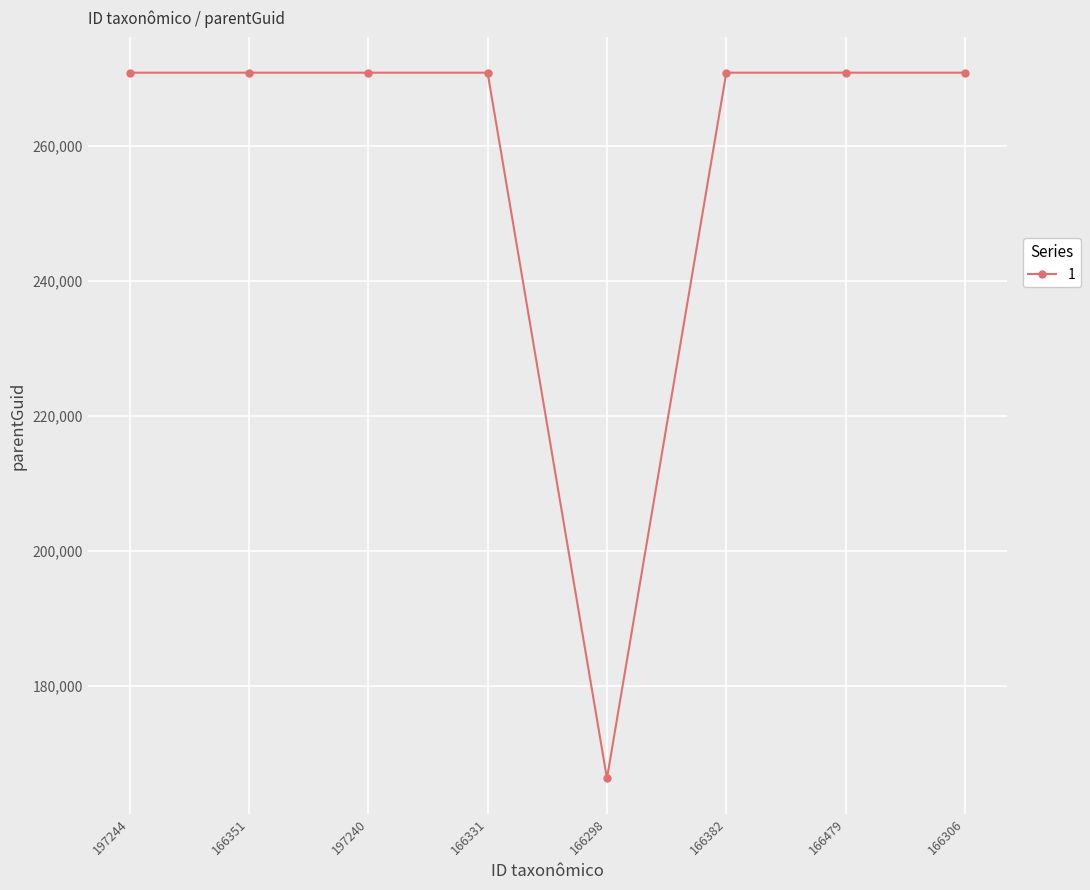

What is the difference between the second highest and minimum values?

104539